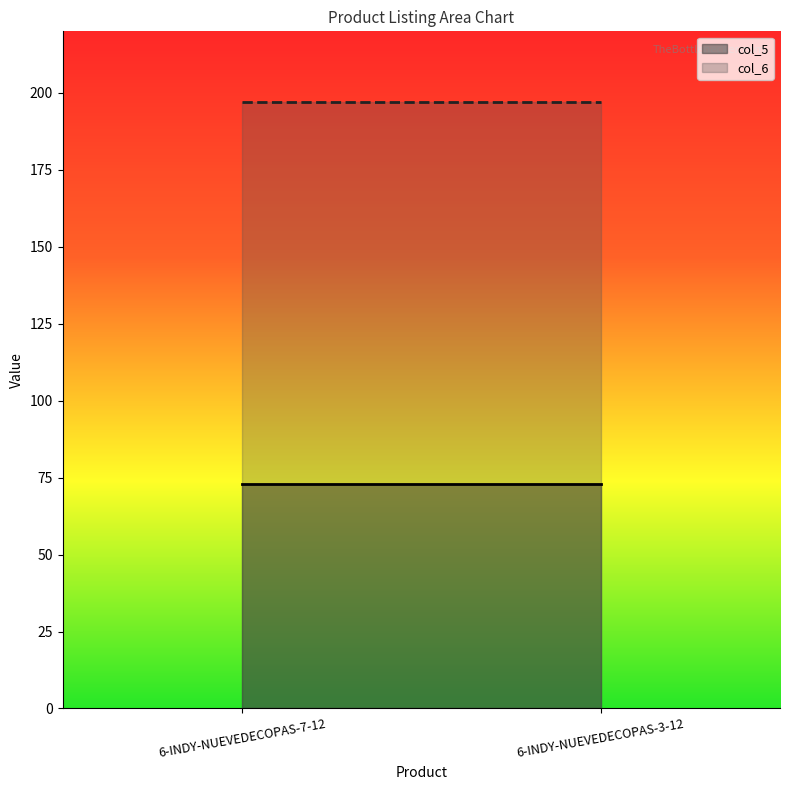

List the labels in order of col_5 value, largest first.

6-INDY-NUEVEDECOPAS-7-12, 6-INDY-NUEVEDECOPAS-3-12